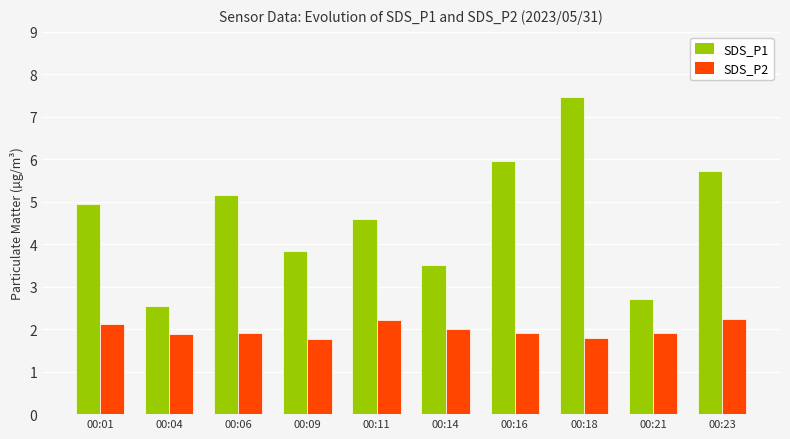

True or false: SDS_P2 has a value of 0.4 at 00:04.

False